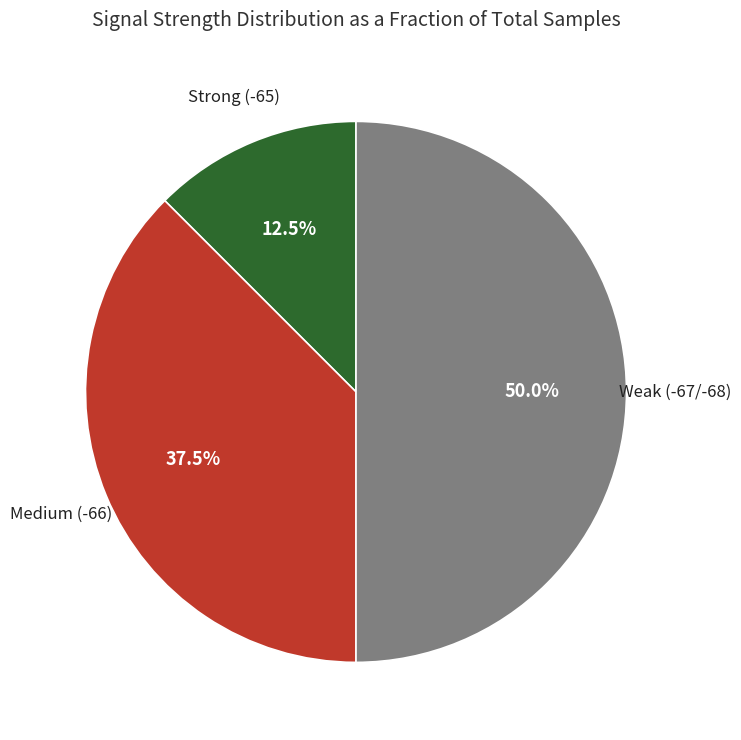

To the nearest percent, what is the average slice percentage?

33%